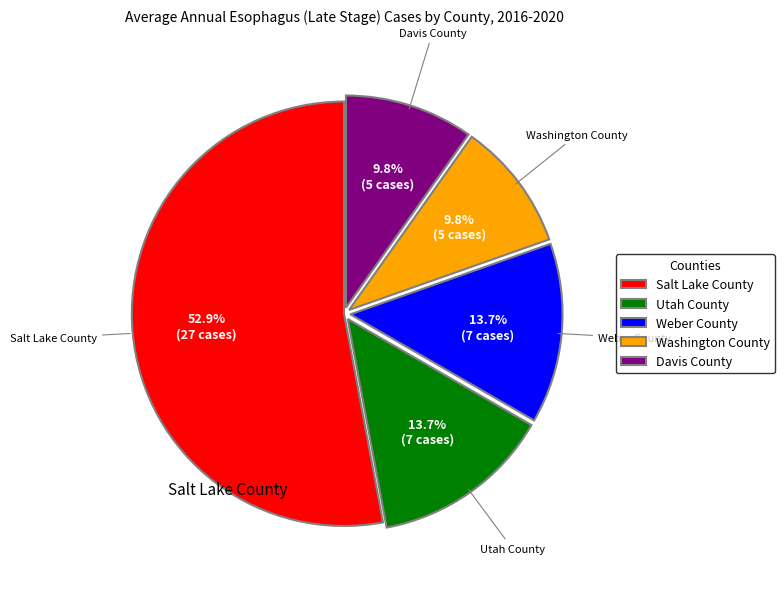

What is the largest slice in the pie chart?

Salt Lake County